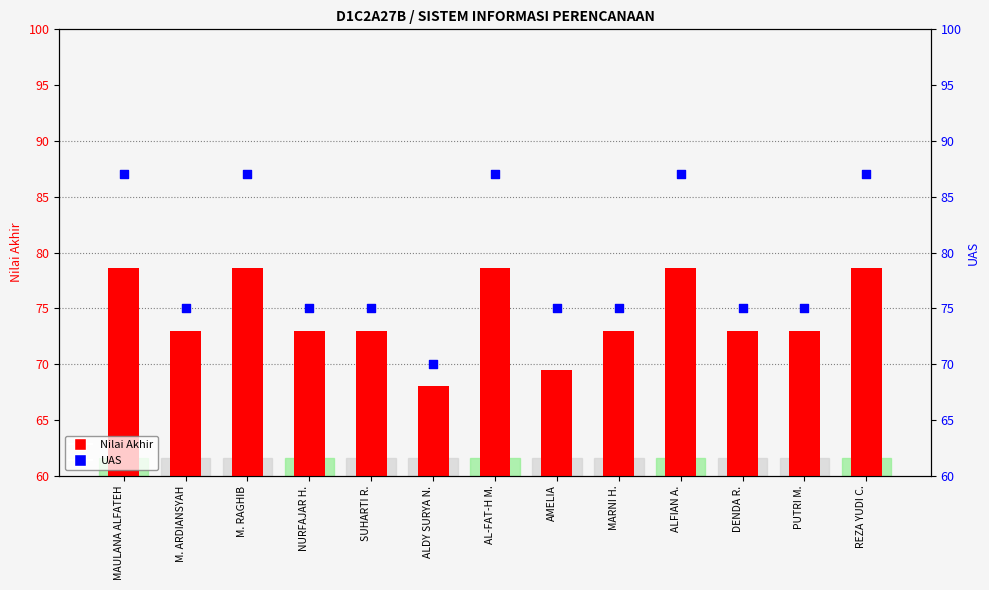

What is the total value across all series at MAULANA ALFATEH?

165.6